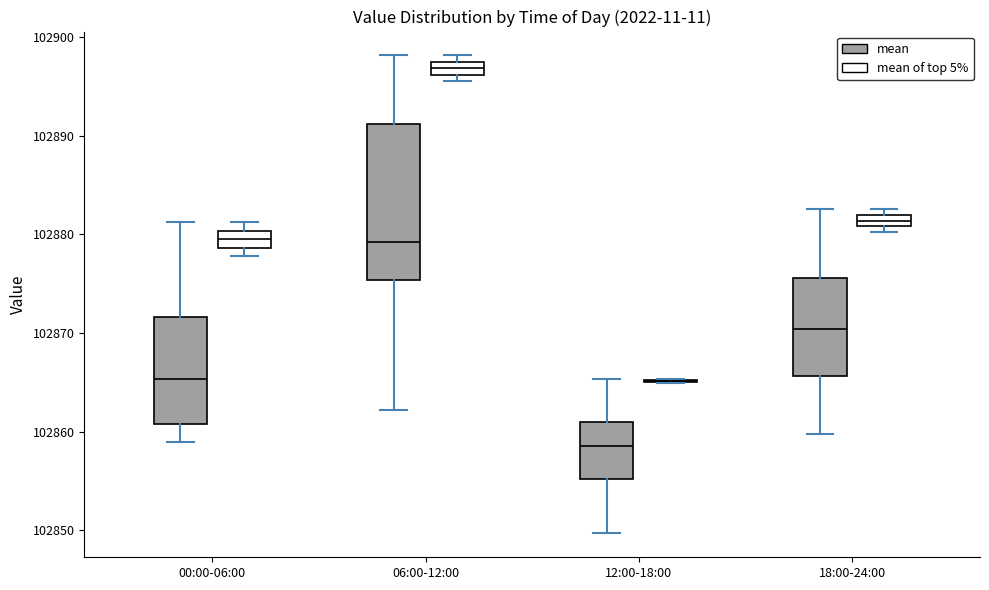

Where is the lower edge of the box for 00:00-06:00 (mean) on the y-axis? The values are not printed on the chart, so give them approximately, as read against the axis.

102861